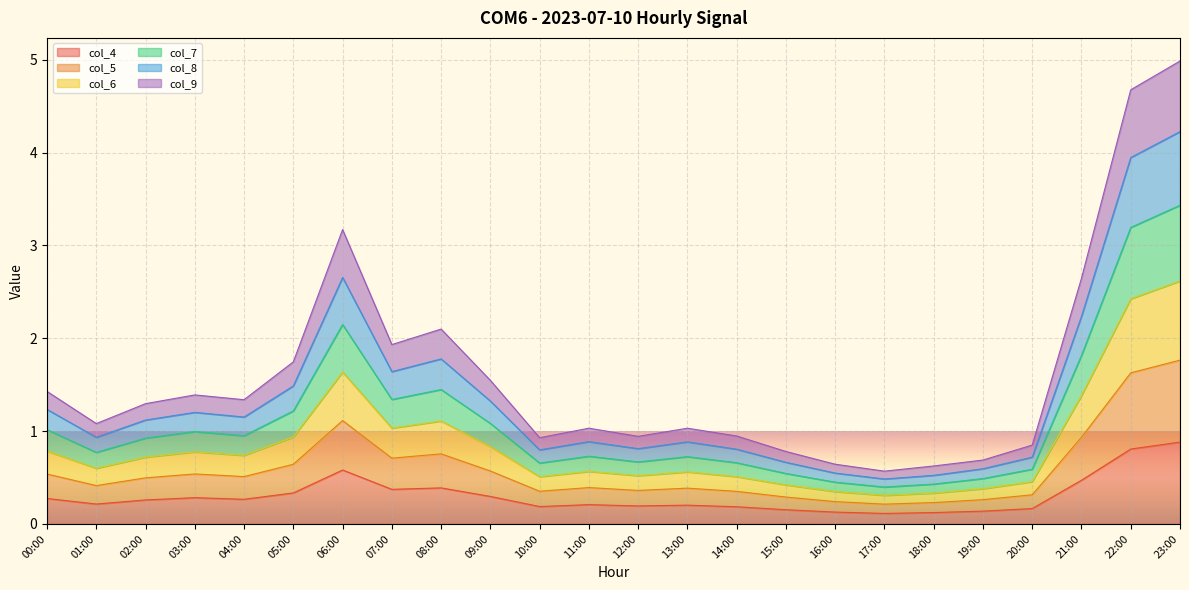

Between 03:00 and 02:00, which is larger?

03:00